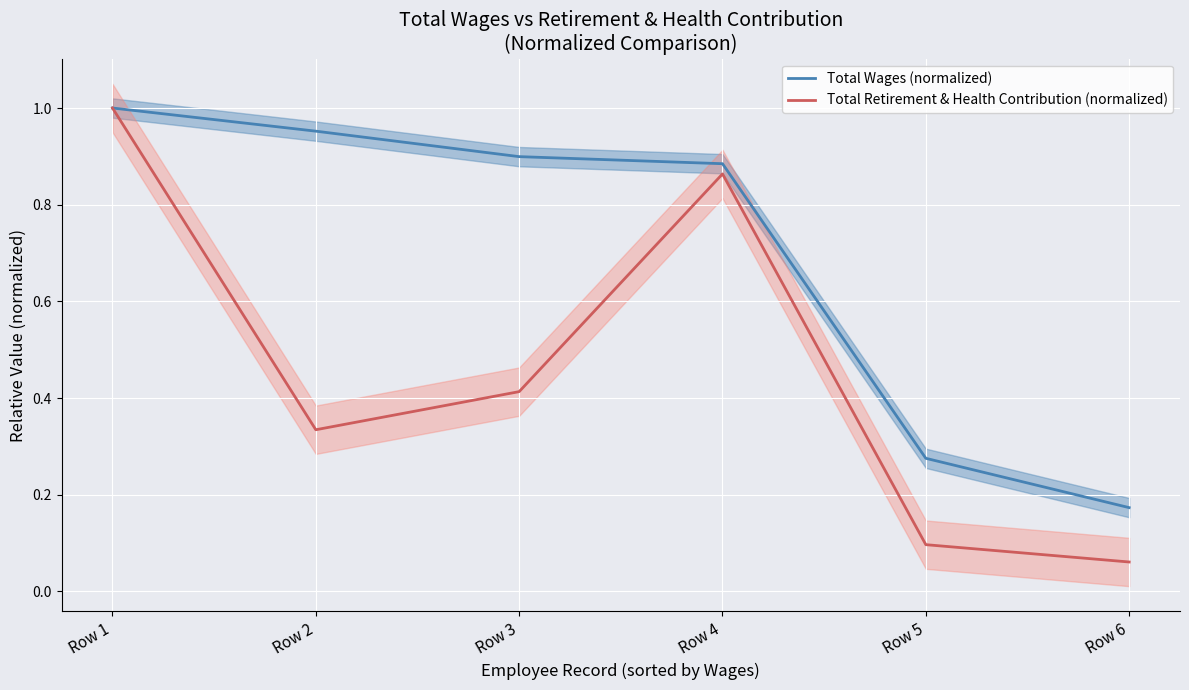

True or false: Total Wages (normalized) has a value of 0.9 at Row 4.

True